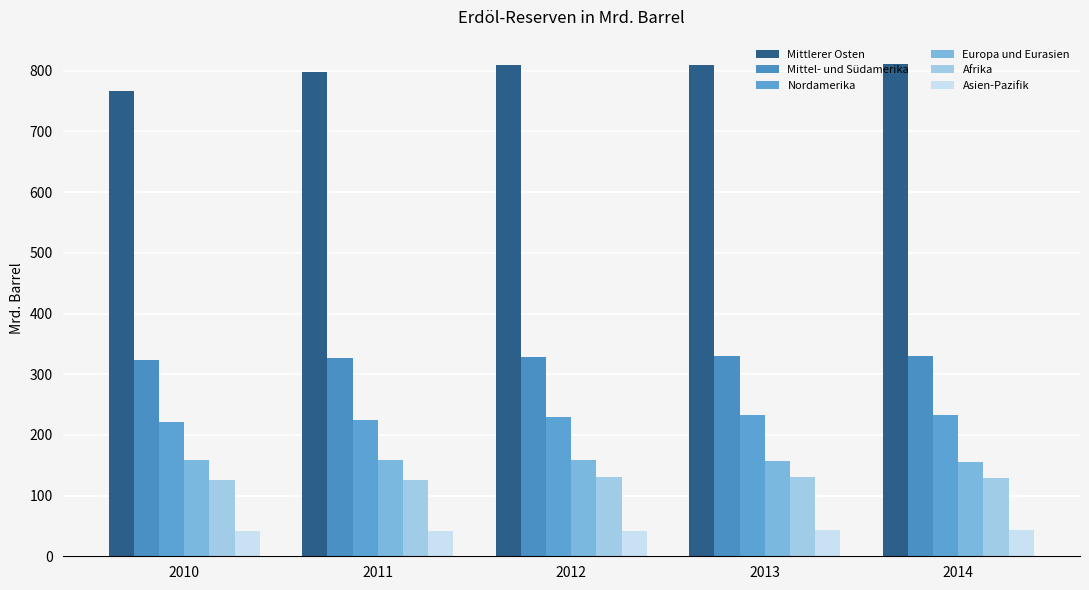

Which category has the lowest value in the Mittel- und Südamerika series?

2010